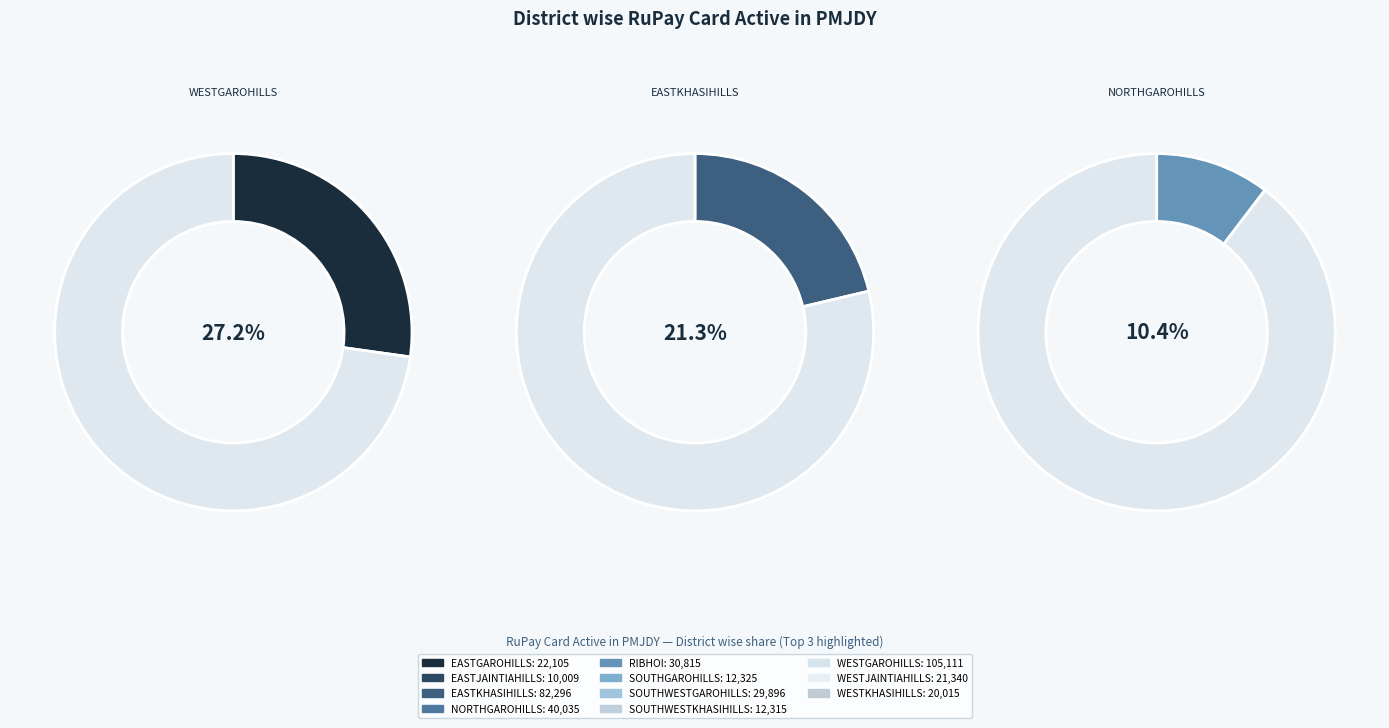

What is the change in value from SOUTHWESTGAROHILLS to WESTKHASIHILLS?

-9881